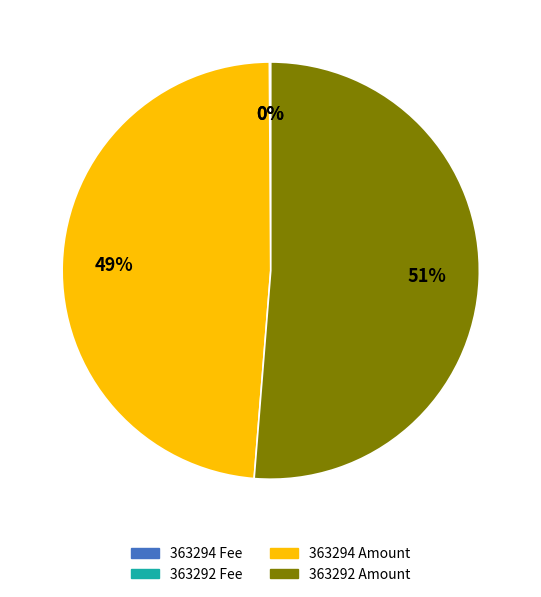

Does any single category account for the majority?

Yes